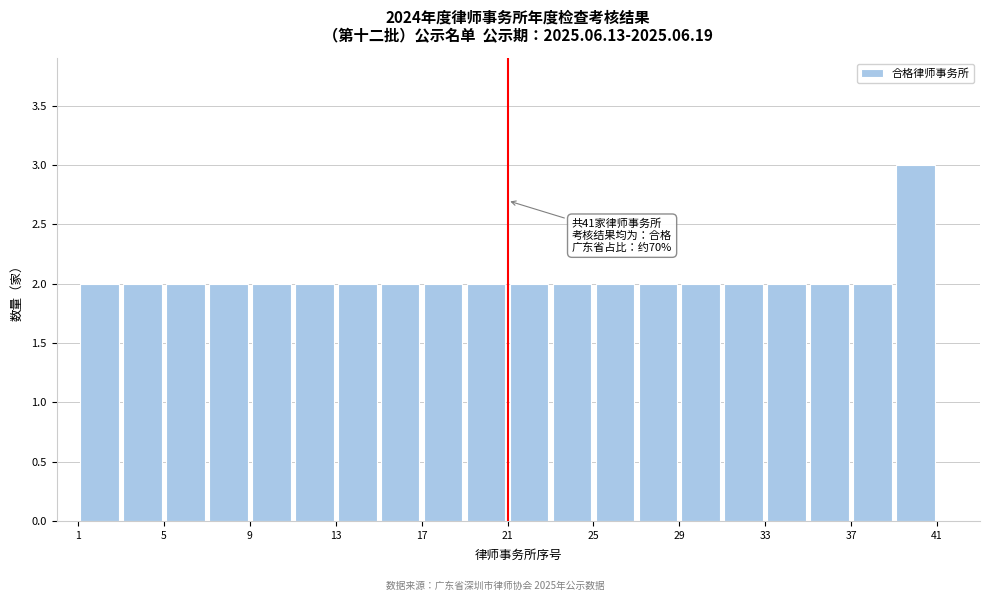

Which range on the x-axis has the tallest bar?

39 to 41